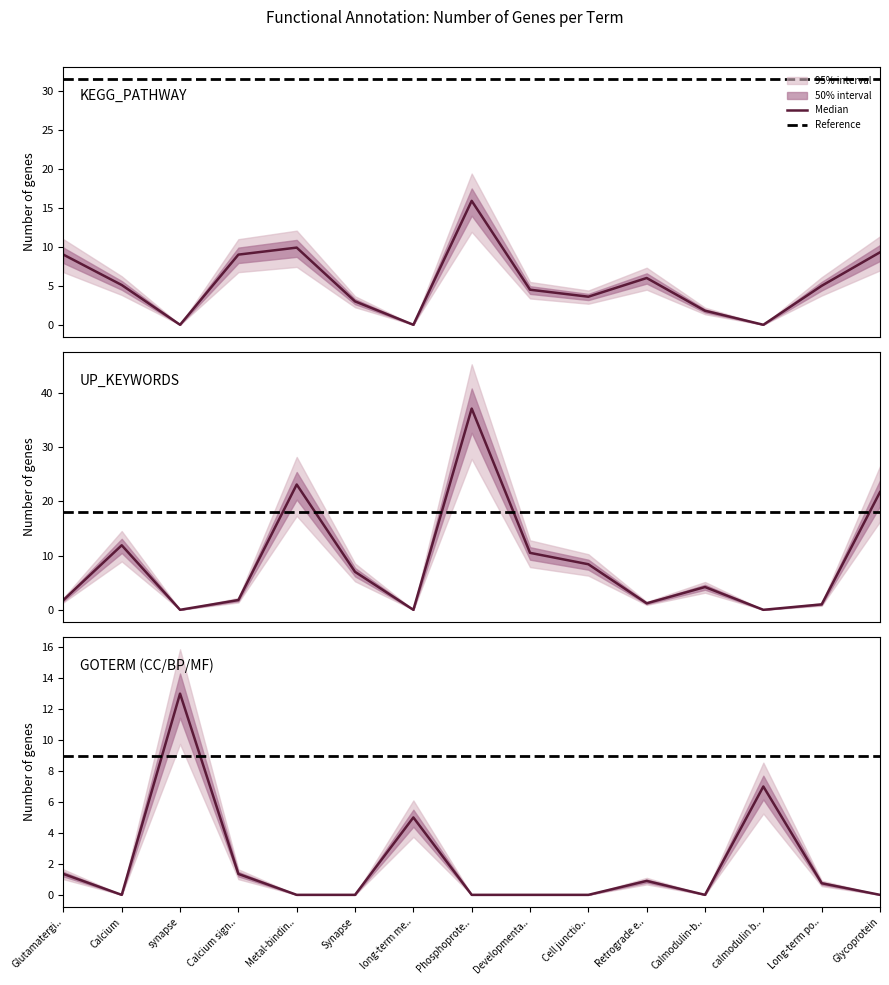

Which series has the largest total across all categories?

UP_KEYWORDS